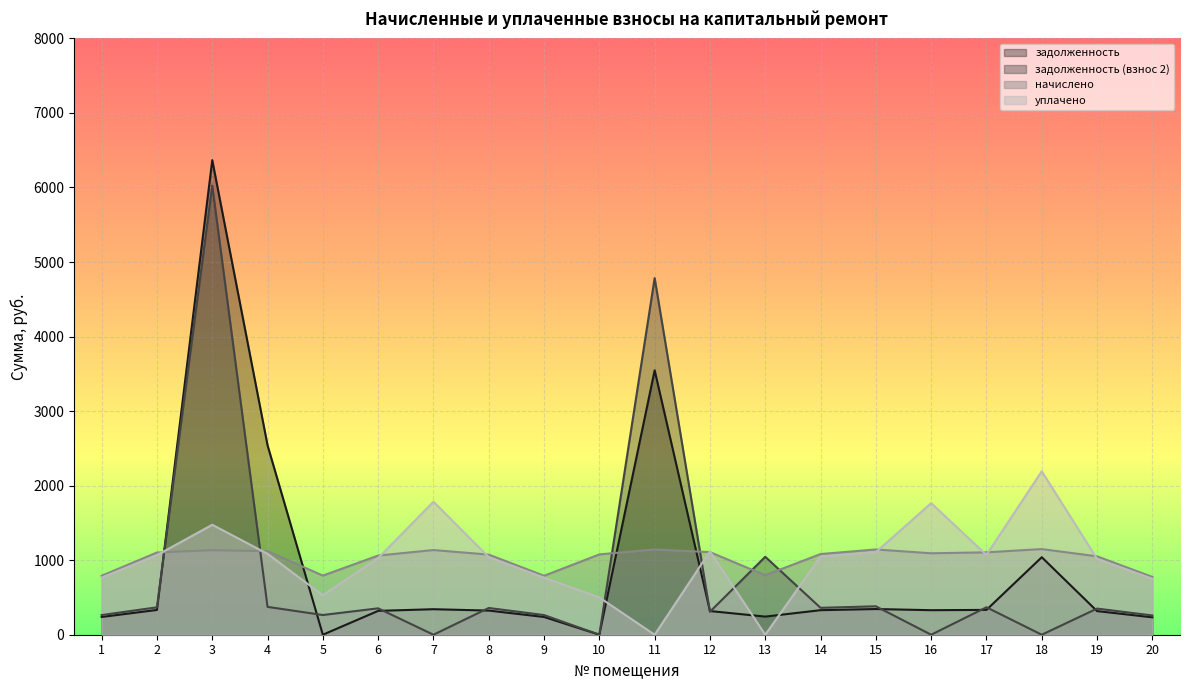

How many times do начислено and задолженность cross each other?

4